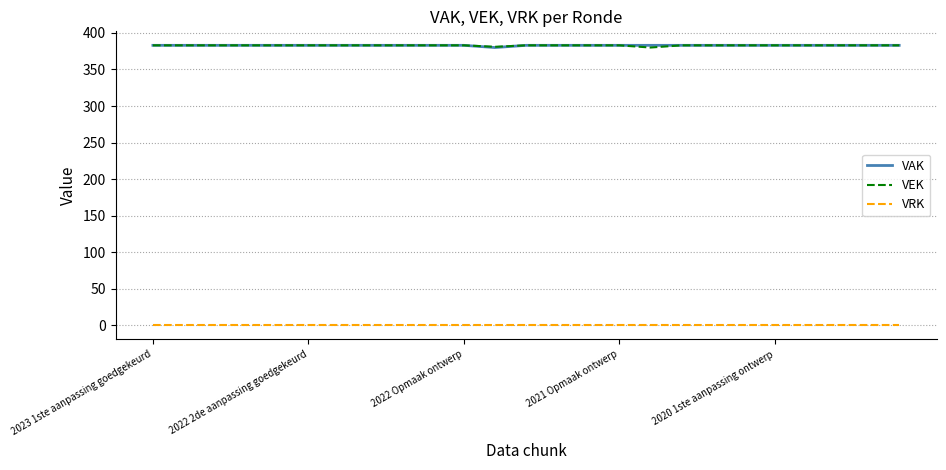

What is the maximum value shown in the chart?

383